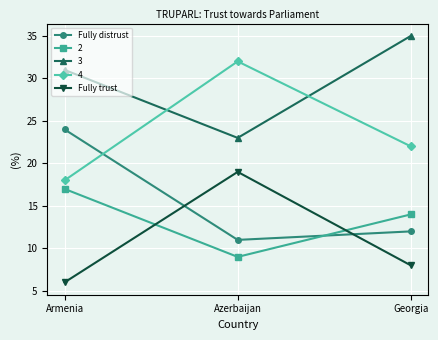

What is the sum of all Fully distrust values?

47